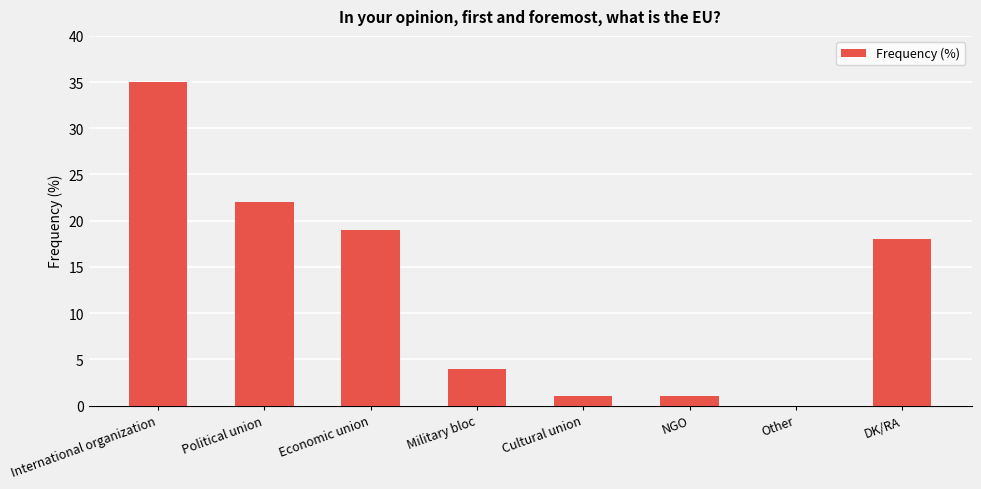

Between Other and NGO, which is larger?

NGO